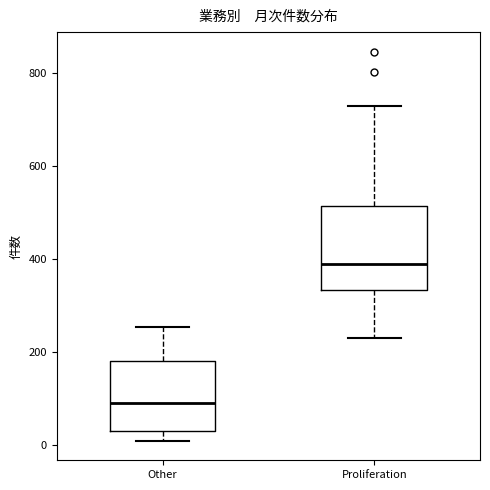

Which box is the tallest, from its lower edge to its upper edge?

Proliferation